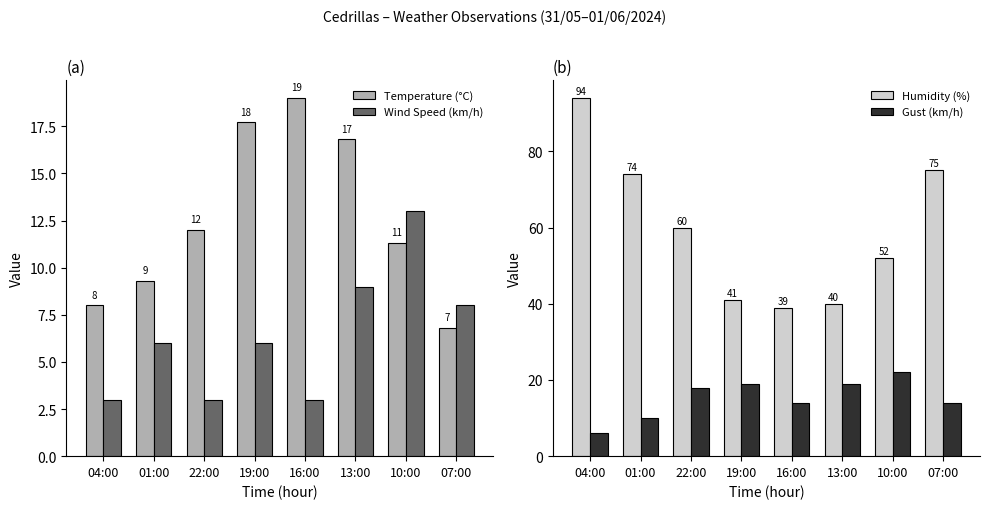

What is the difference between the maximum and second lowest values in the Wind Speed (km/h) series?

10.0